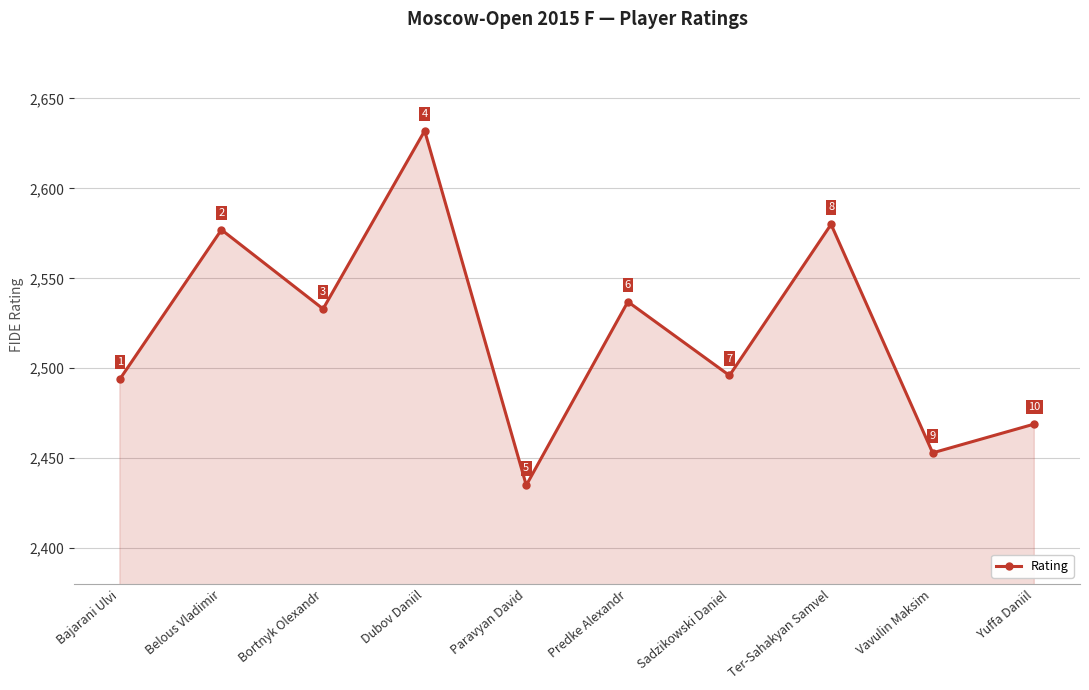

List the labels in order of value, largest first.

Dubov Daniil, Ter-Sahakyan Samvel, Belous Vladimir, Predke Alexandr, Bortnyk Olexandr, Sadzikowski Daniel, Bajarani Ulvi, Yuffa Daniil, Vavulin Maksim, Paravyan David